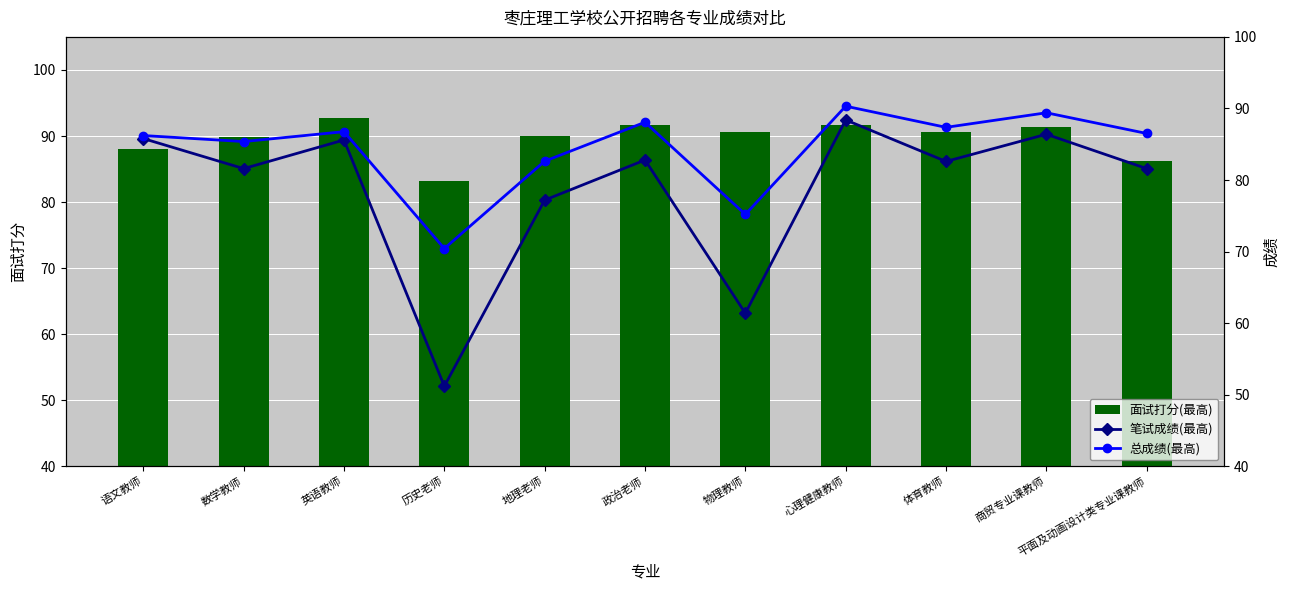

How many values in the 笔试成绩(最高) series are below 82?

5